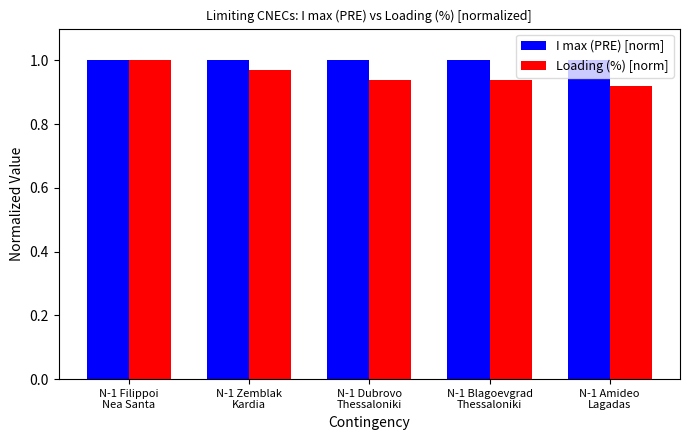

What is the sum of all I max (PRE) [norm] values?

5.0